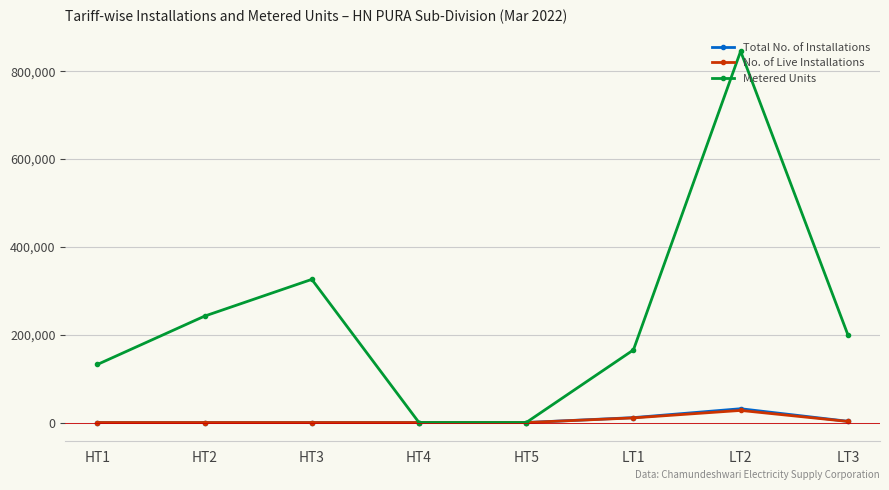

Which series has the widest spread of values?

Metered Units